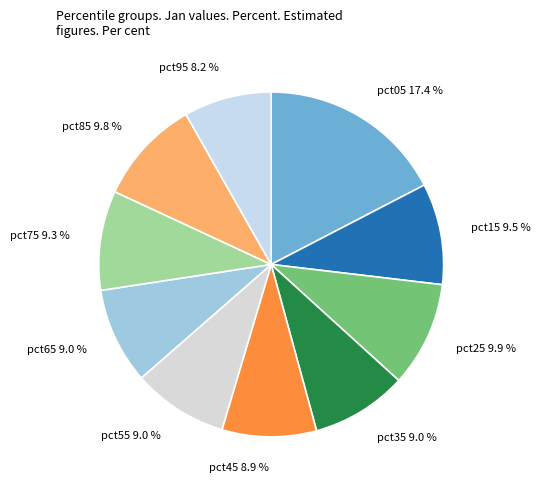

To the nearest percent, what percentage of the pie is pct65?

9%